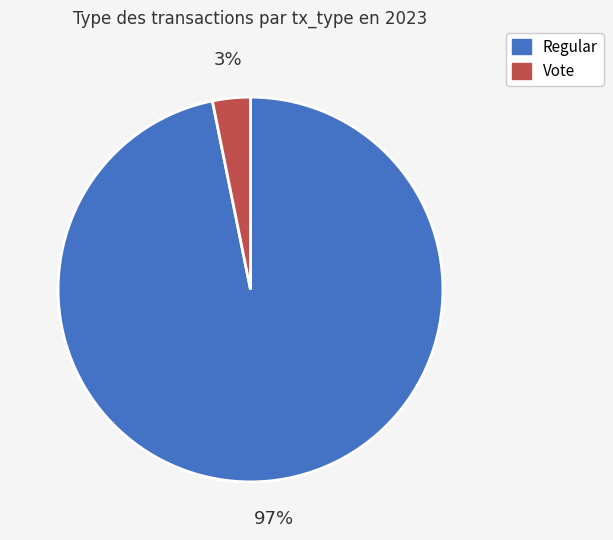

Is the sum of Vote and Regular greater than half?

Yes